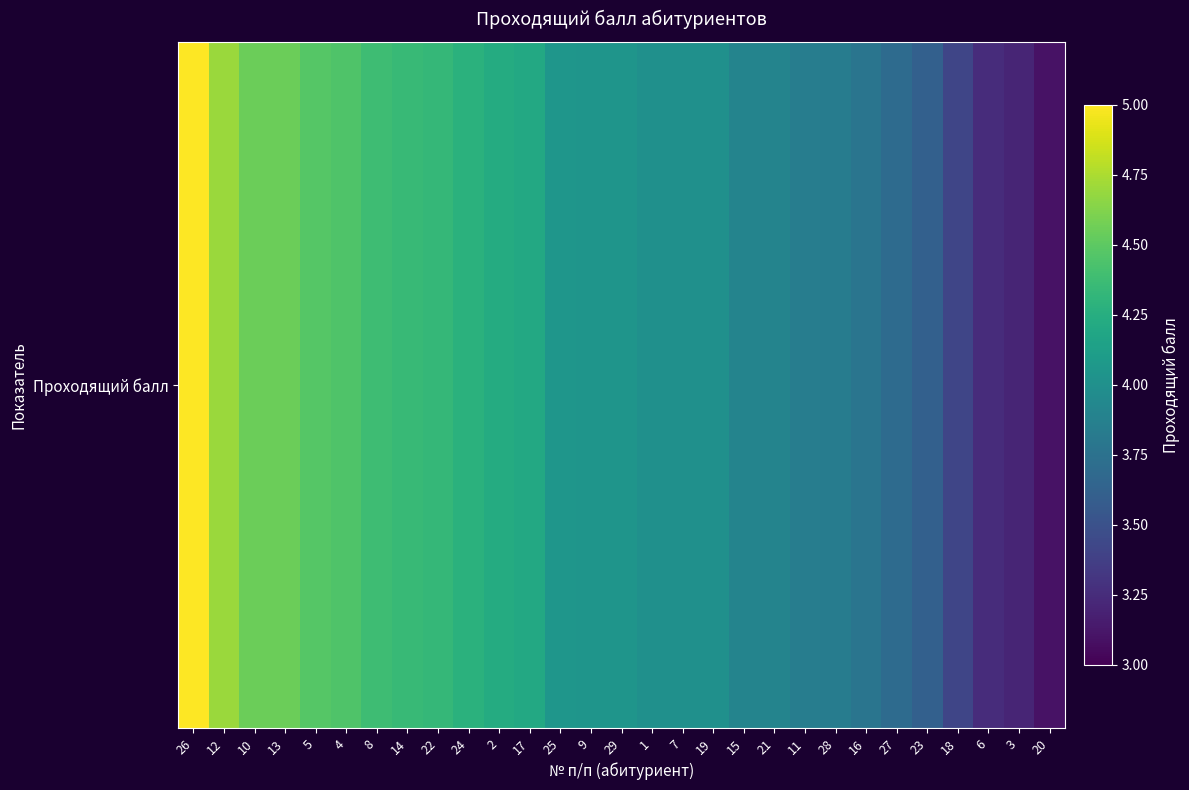

Is it true that the value at 18 is 4.6?

False